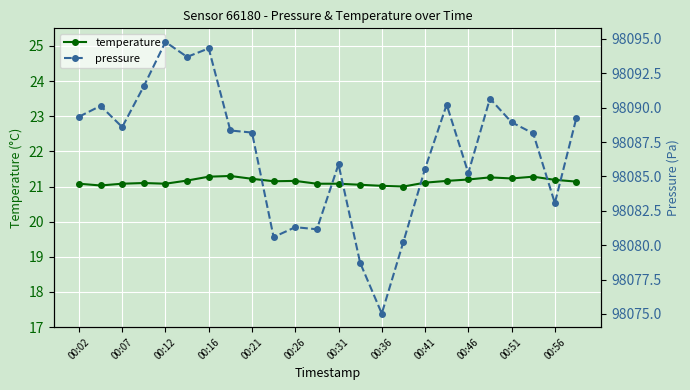

Is this an area chart (filled region under the line)?

No